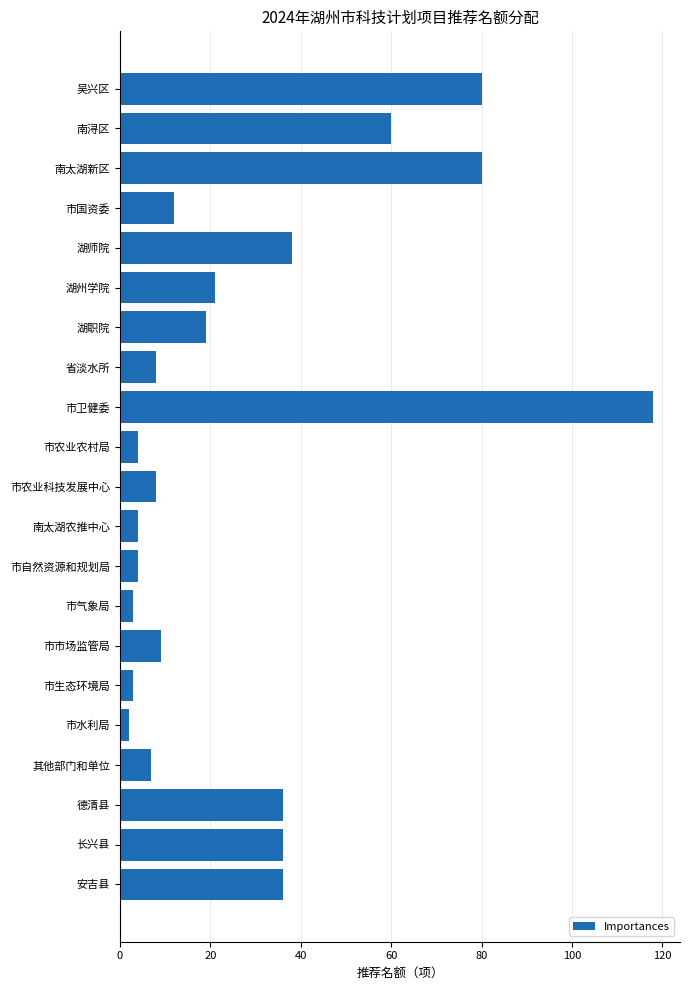

Does the chart contain any negative values?

No